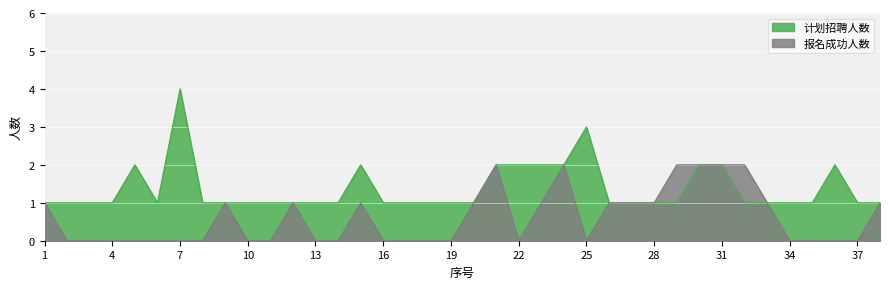

What is the average value of the 计划招聘人数 series?

1